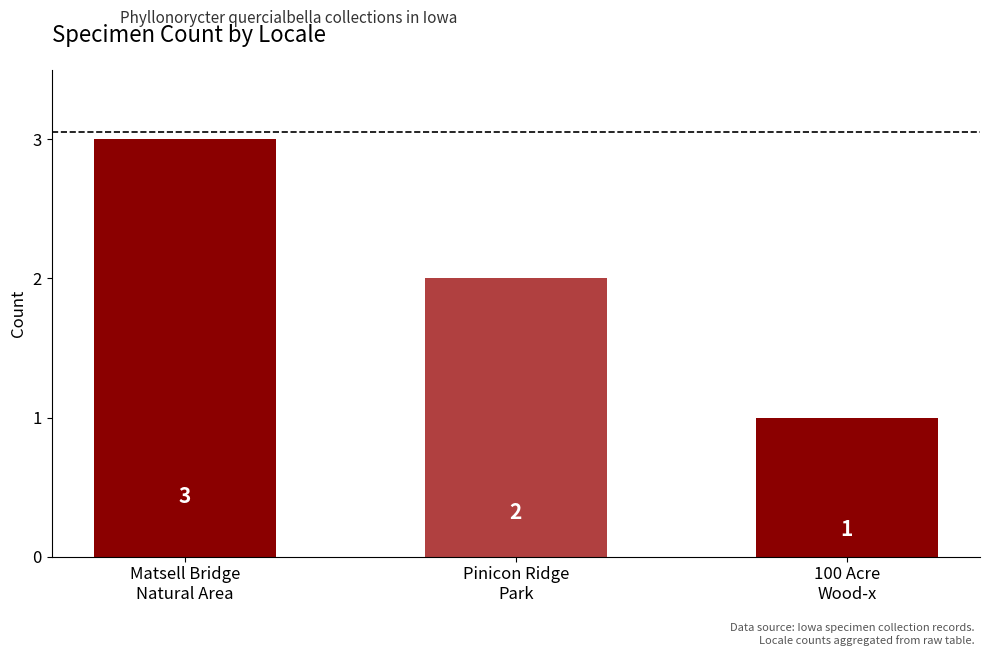

What is the value of the 2nd bar from the left?

2